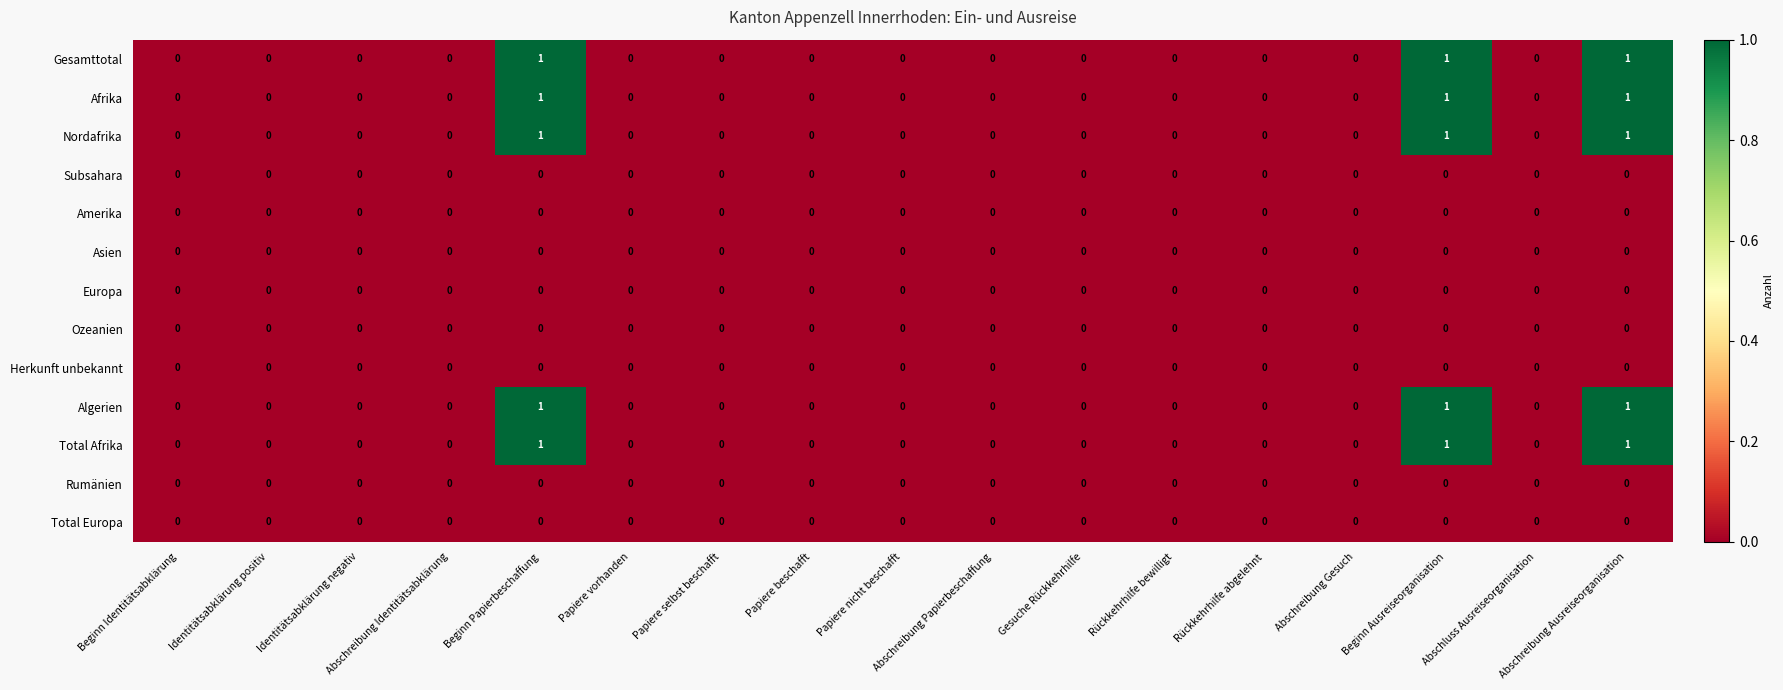

Count the Algerien values in the range 0 to 1.

17